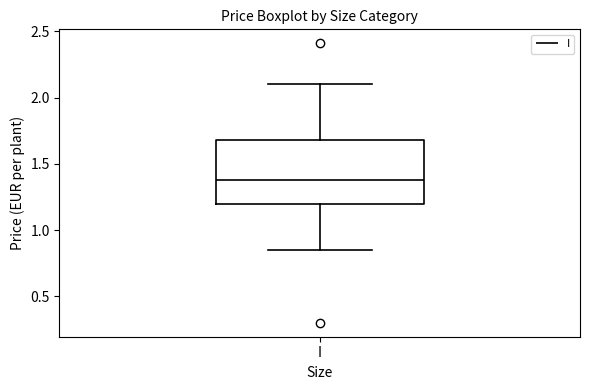

Where does the upper whisker of the box for I end on the y-axis? The values are not printed on the chart, so give them approximately, as read against the axis.

2.10